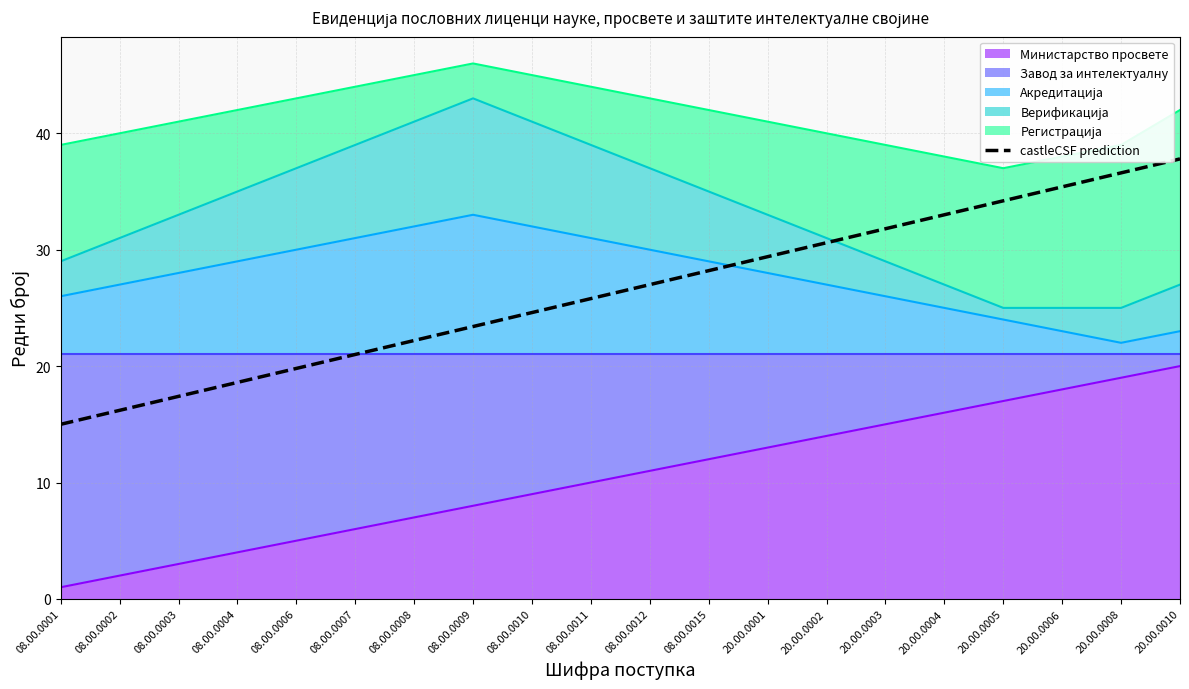

True or false: Акредитација has a value of 33 at 08.00.0009.

True